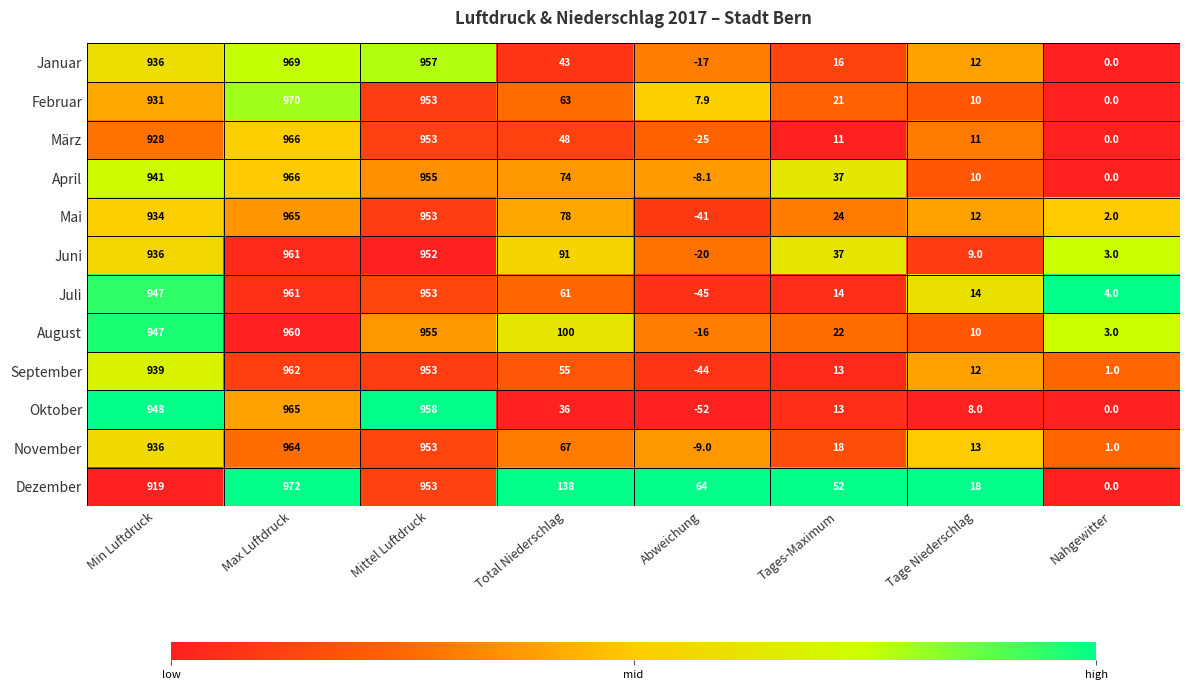

What is the average value of the Mai series?

365.9